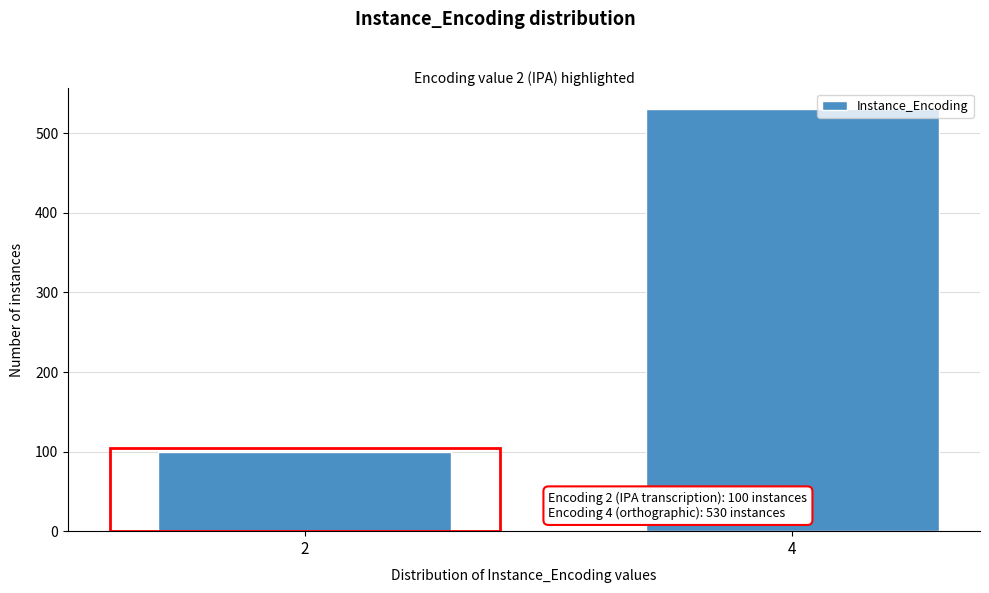

Reading left to right, transcribe all the data shown in this chart.

100	530